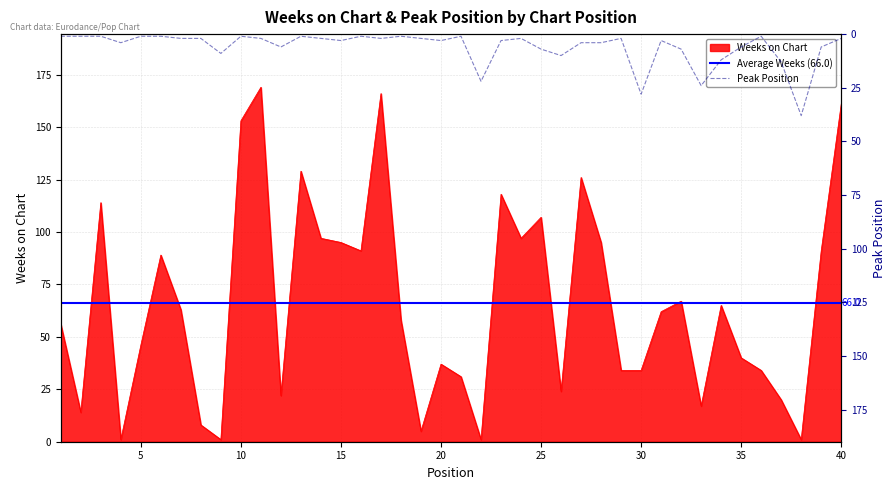

What is the difference between the second highest and second lowest values in the Weeks on Chart series?

165